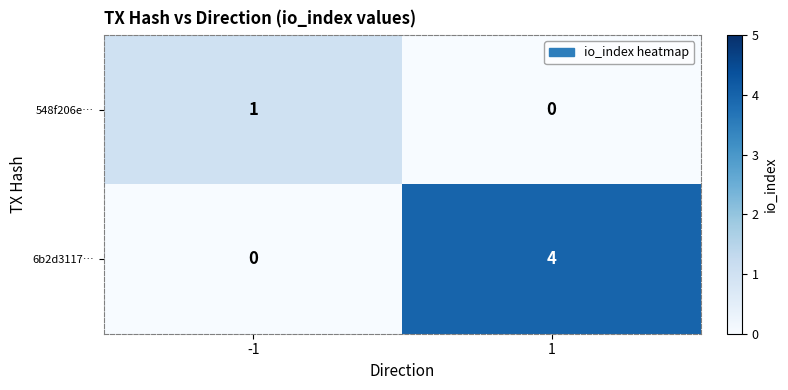

What is the total value across all series at -1?

1